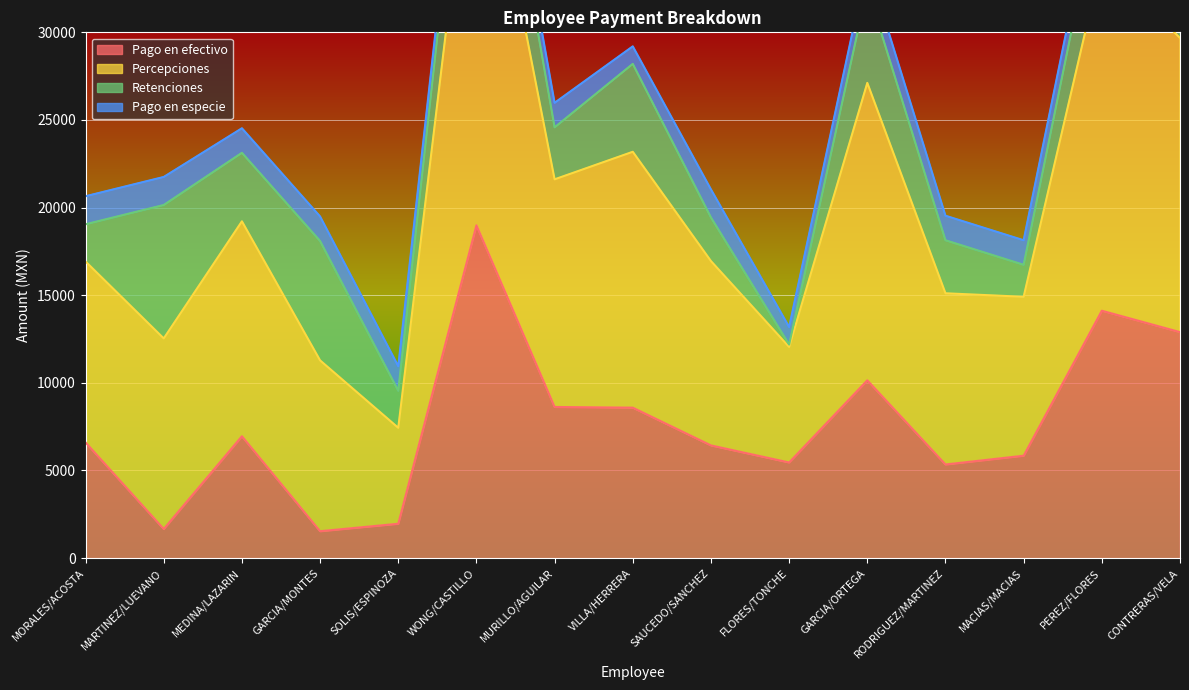

True or false: Percepciones and Pago en efectivo intersect in this chart.

False